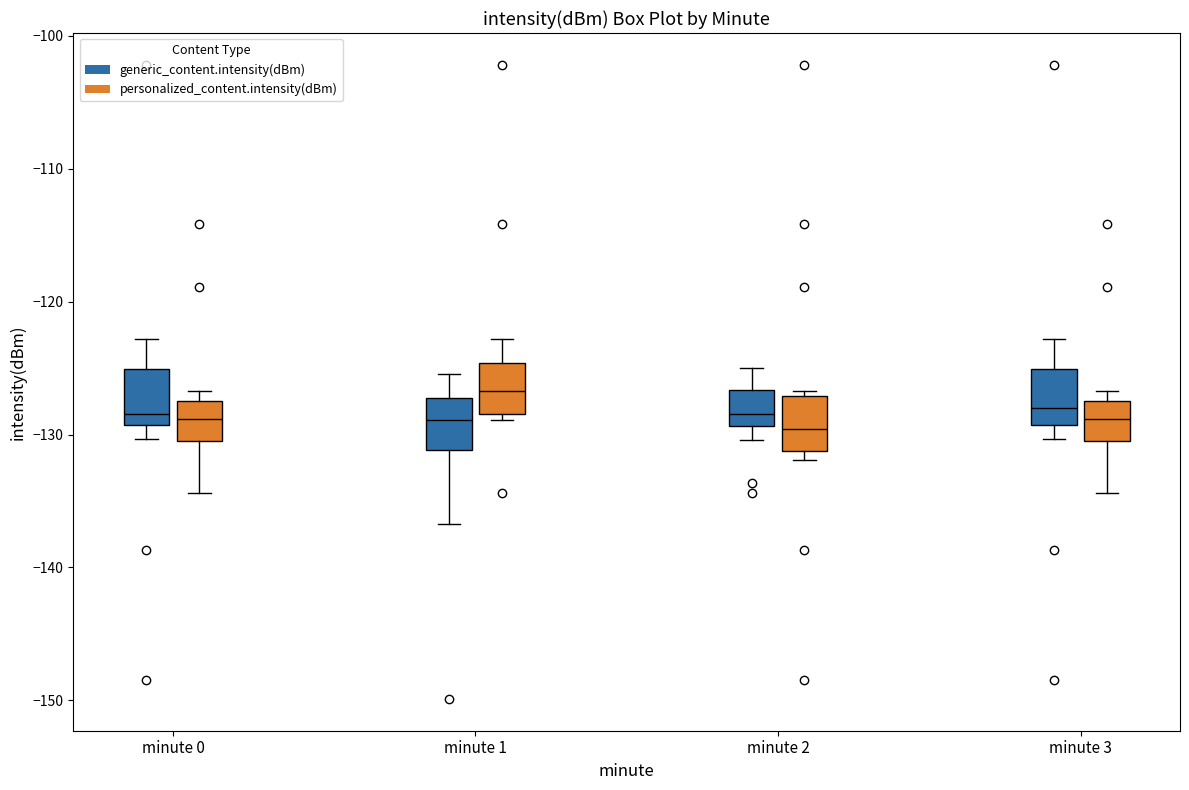

Reading left to right, read every box against the y-axis: the position of its median line, the range the box covers, and the ends of its whiskers. The values are not printed on the chart, so give them approximately, as read against the axis.

minute 0 (generic_content.intensity(dBm)): median -128, box -129 to -125, whiskers -130 to -123
minute 0 (personalized_content.intensity(dBm)): median -129, box -130 to -127, whiskers -134 to -127 (just above the box's upper edge)
minute 1 (generic_content.intensity(dBm)): median -129, box -131 to -127, whiskers -137 to -125
minute 1 (personalized_content.intensity(dBm)): median -127, box -128 to -125, whiskers -129 to -123
minute 2 (generic_content.intensity(dBm)): median -128, box -129 to -127, whiskers -130 to -125
minute 2 (personalized_content.intensity(dBm)): median -130, box -131 to -127, whiskers -132 to -127 (just above the box's upper edge)
minute 3 (generic_content.intensity(dBm)): median -128, box -129 to -125, whiskers -130 to -123
minute 3 (personalized_content.intensity(dBm)): median -129, box -130 to -127, whiskers -134 to -127 (just above the box's upper edge)